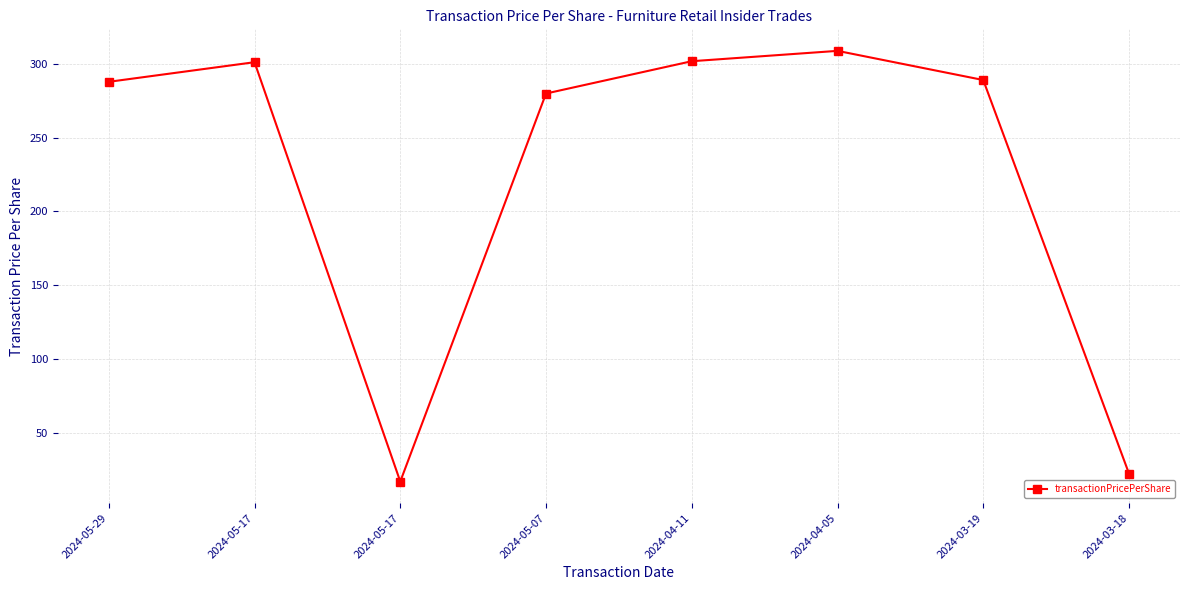

True or false: the data has more than 0 interior local peaks.

True